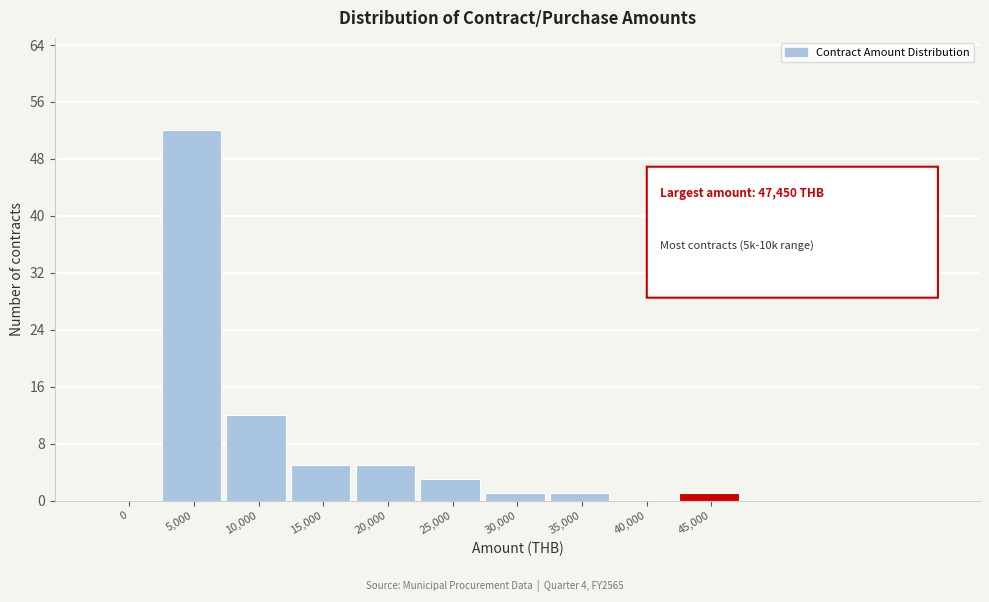

Reading left to right, extract all data points from this chart.

0=0	5,000=52	10,000=12	15,000=5	20,000=5	25,000=3	30,000=1	35,000=1	40,000=0	45,000=1